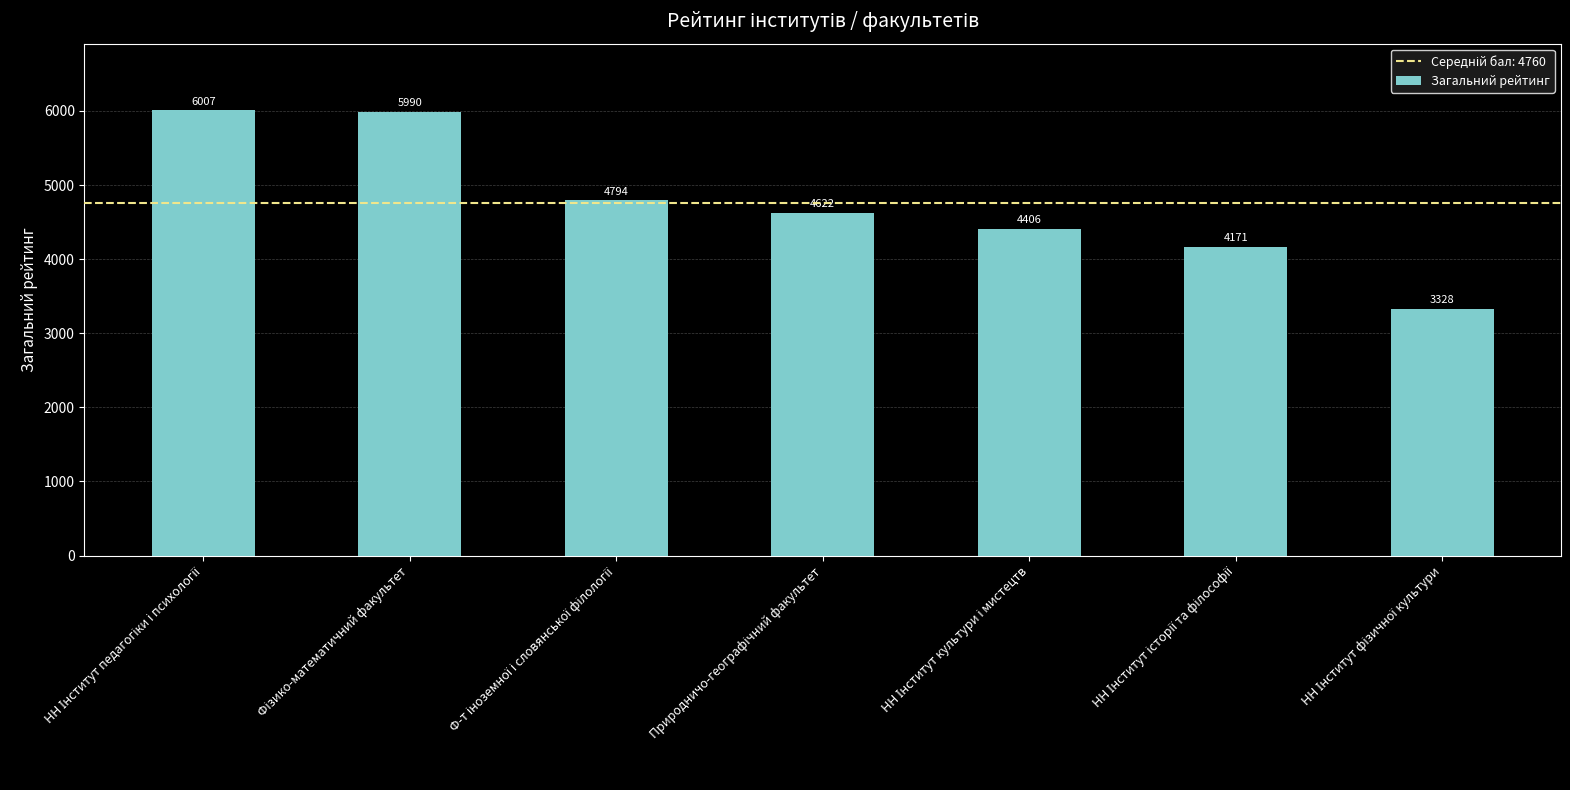

What is the value of the 4th bar from the left?

4622.2